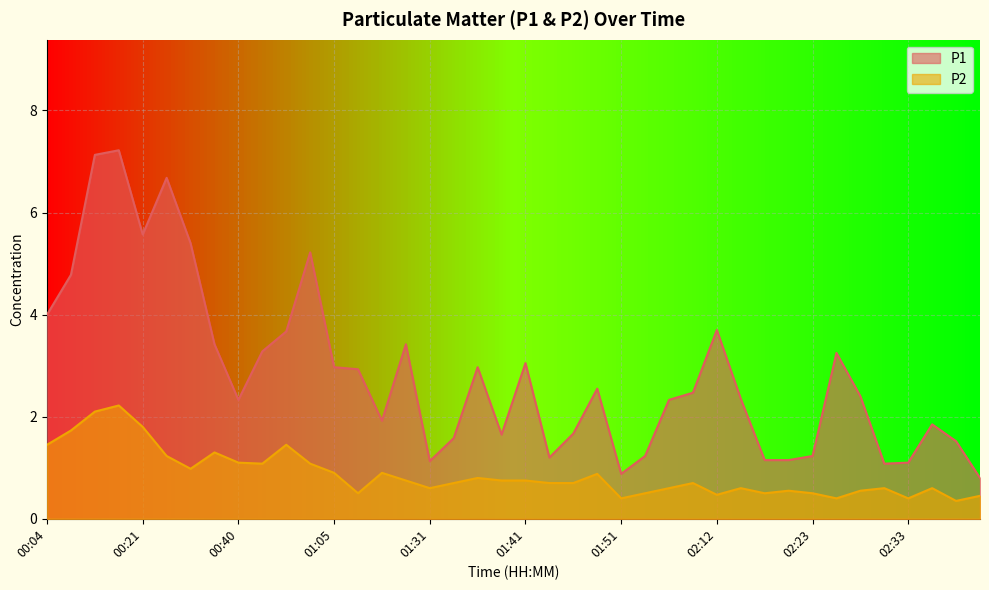

Is the value of P1 at 01:36 greater than the value of P2 at 01:41?

Yes